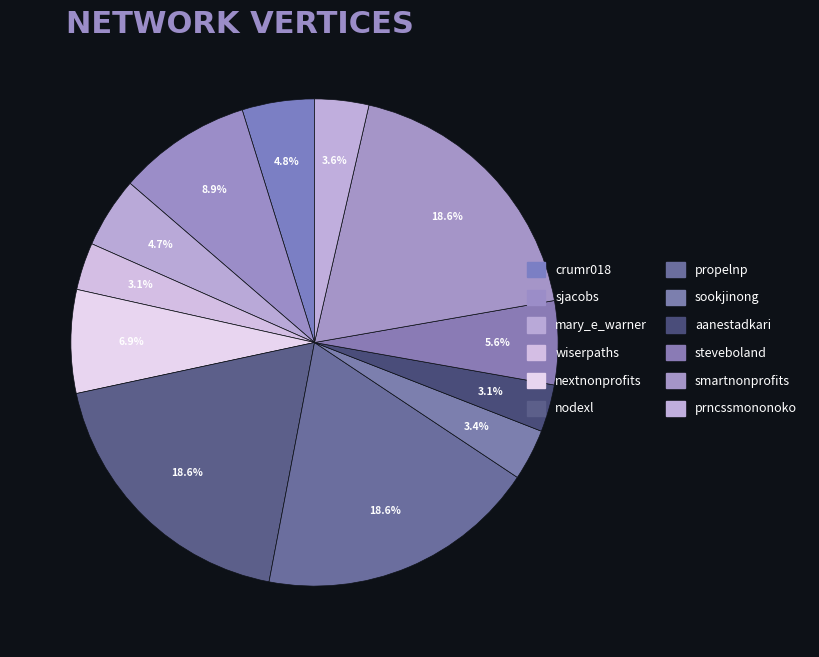

Rank the categories by value from highest to lowest.

nodexl, propelnp, smartnonprofits, sjacobs, nextnonprofits, steveboland, crumr018, mary_e_warner, prncssmononoko, sookjinong, wiserpaths, aanestadkari